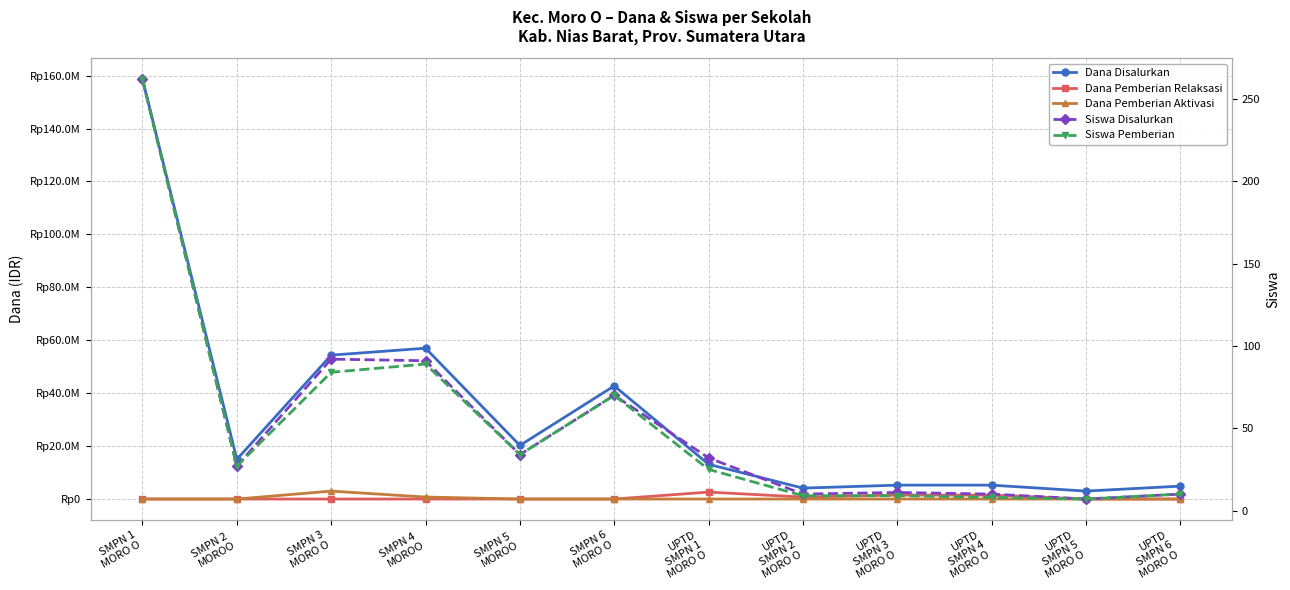

What is the label of the 2nd point from the left?

SMPN 2 
MOROO